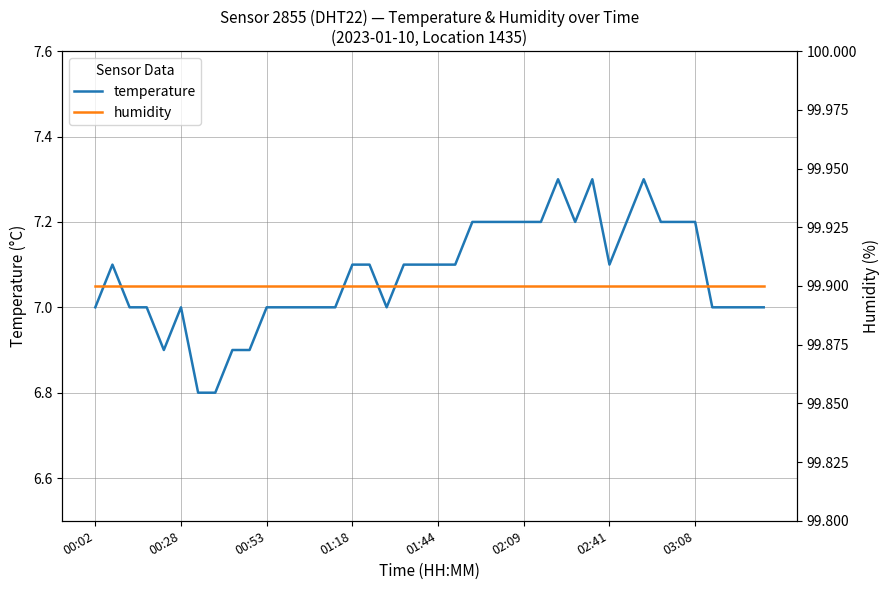

True or false: temperature has more than 1 points higher than both neighbors.

True